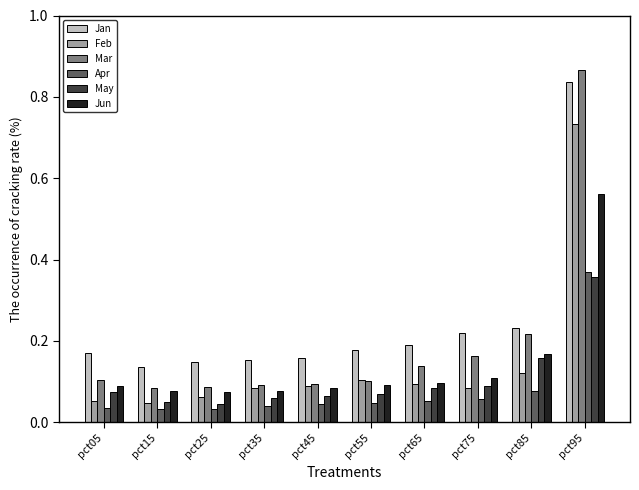

Count the May values in the range 0 to 1.

10